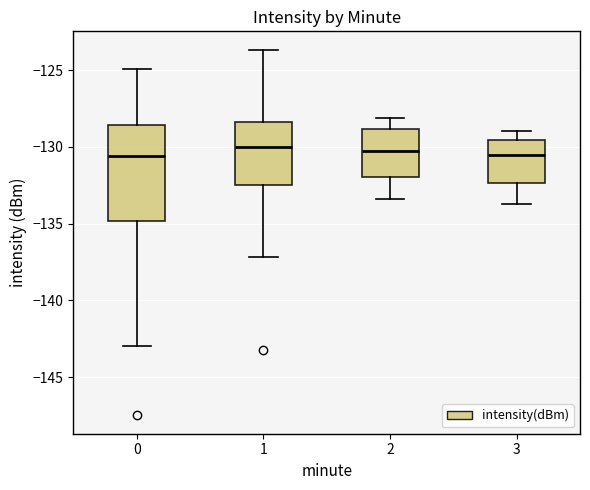

Where does the median line of the box at x = 0 sit on the y-axis? The values are not printed on the chart, so give them approximately, as read against the axis.

-130.5